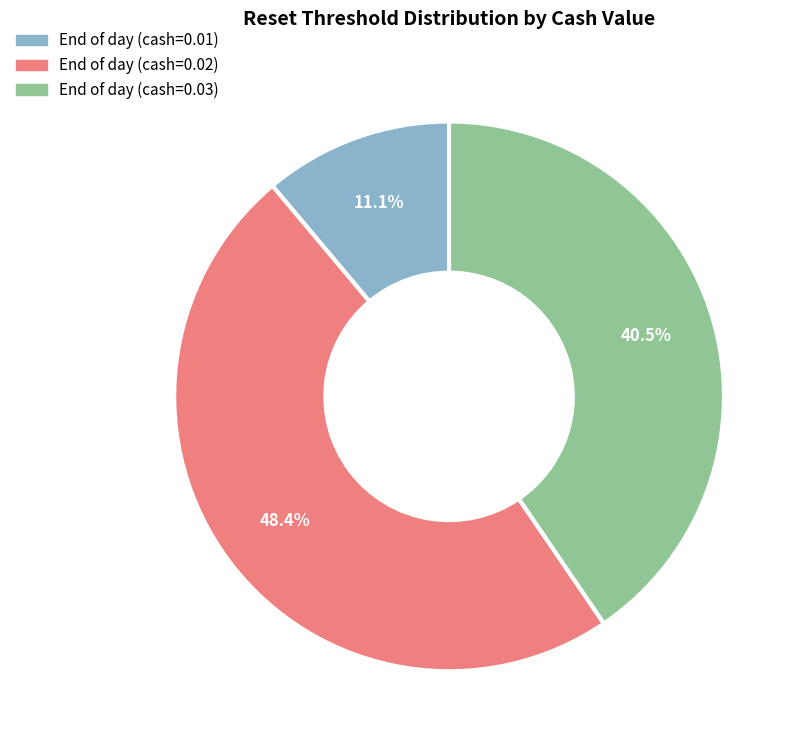

Is there a majority slice in this chart?

No